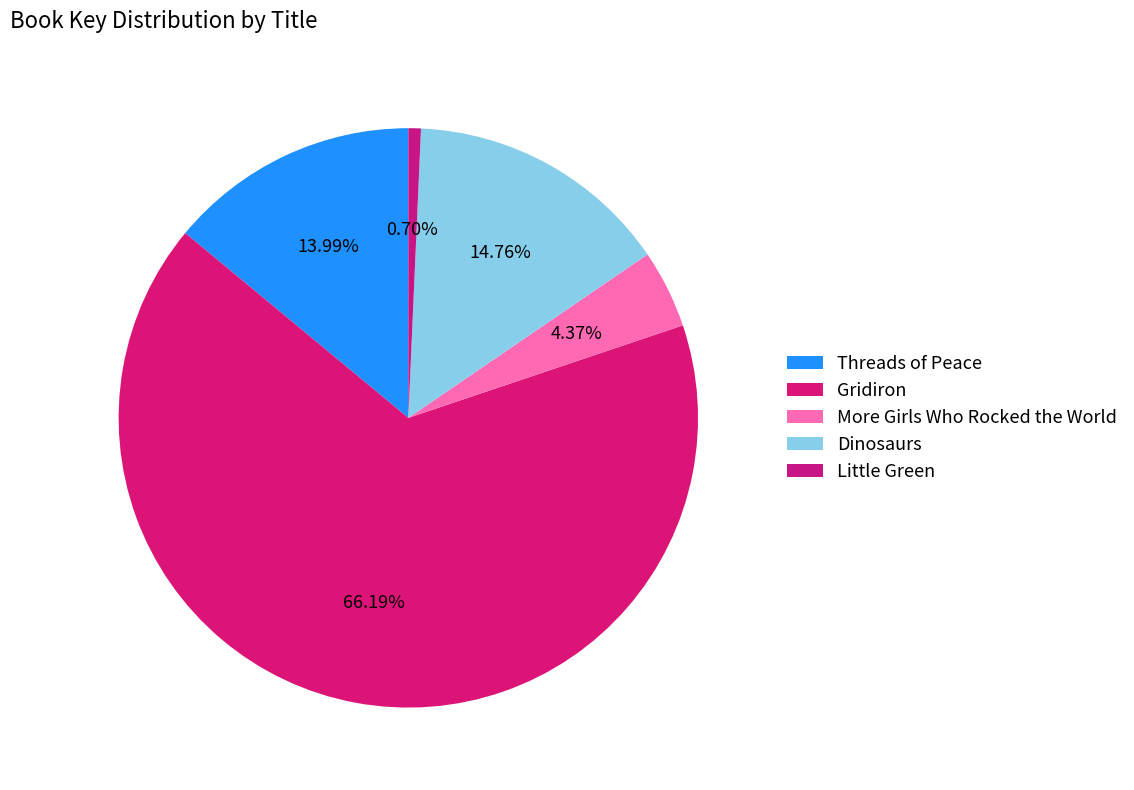

What percentage is the Dinosaurs slice, to the nearest percent?

15%